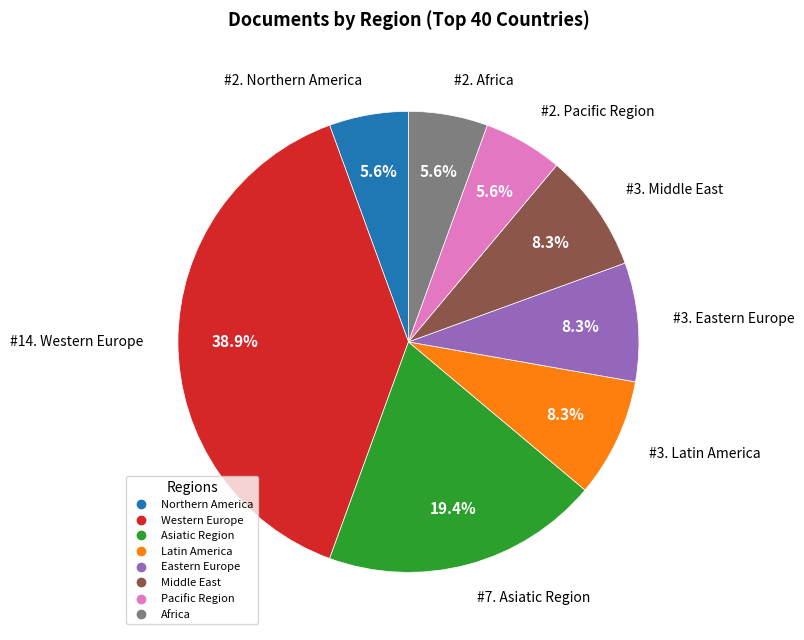

Approximately how many times larger is the value at Eastern Europe compared to Northern America?

1.5